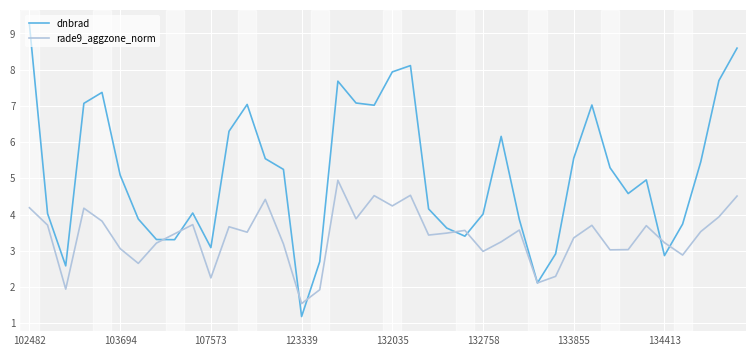

What is the maximum value for dnbrad?

9.2